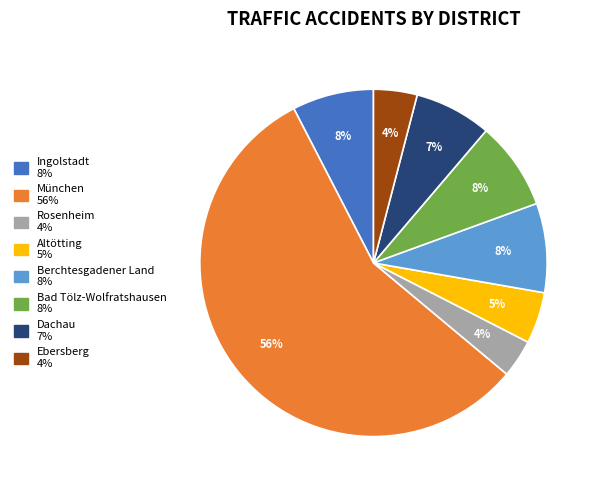

How many slices are in this pie chart?

8